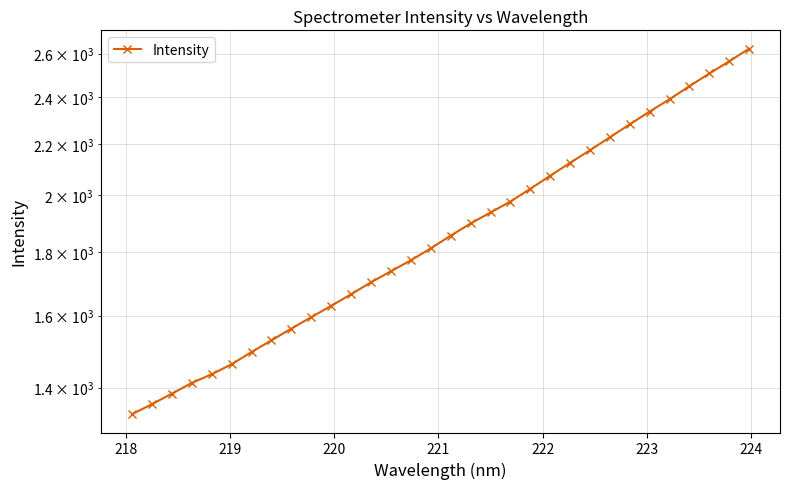

How many data points does each series have?

32